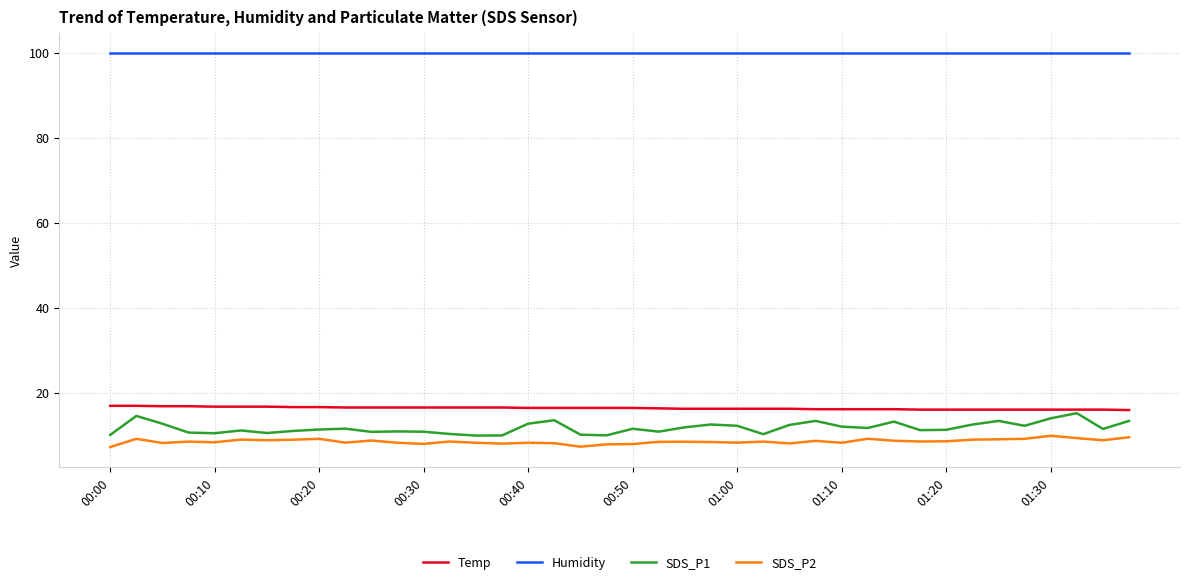

What is the average value of the Humidity series?

99.9